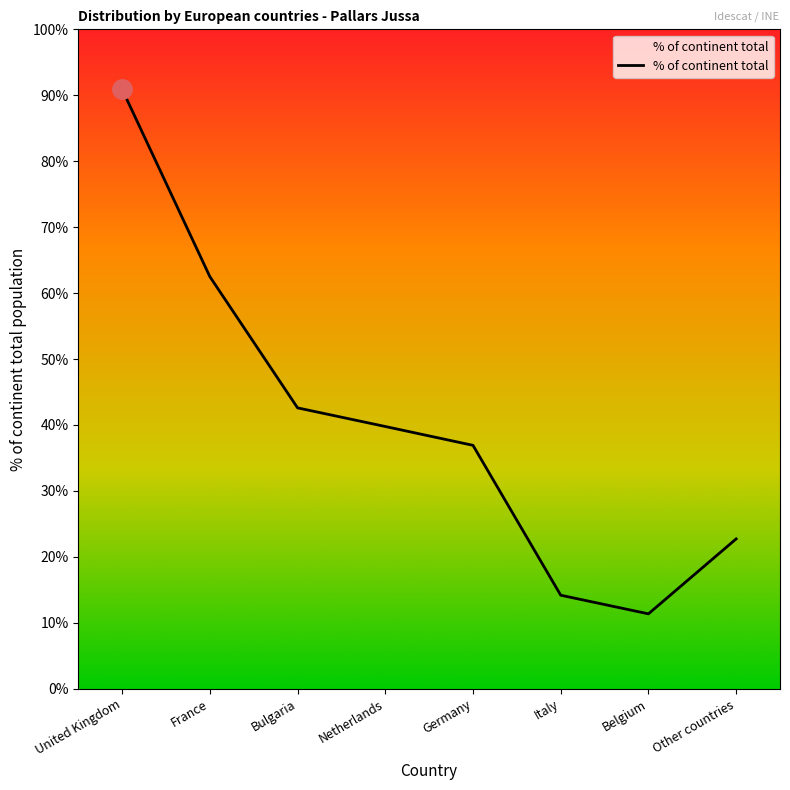

What is the label of the 7th point from the left?

Belgium